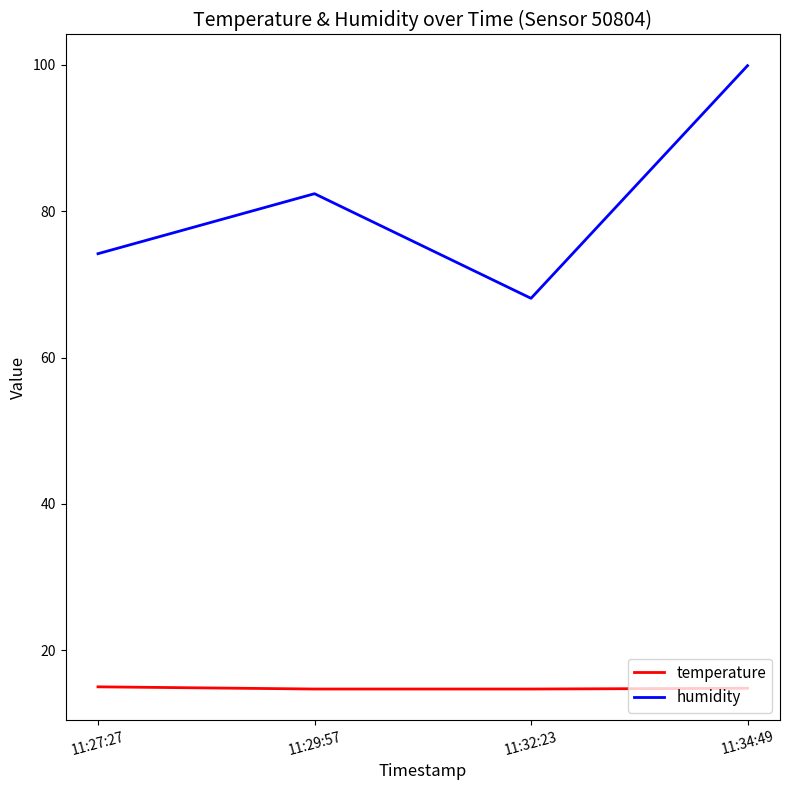

True or false: humidity has a value of 138.0 at 11:34:49.

False